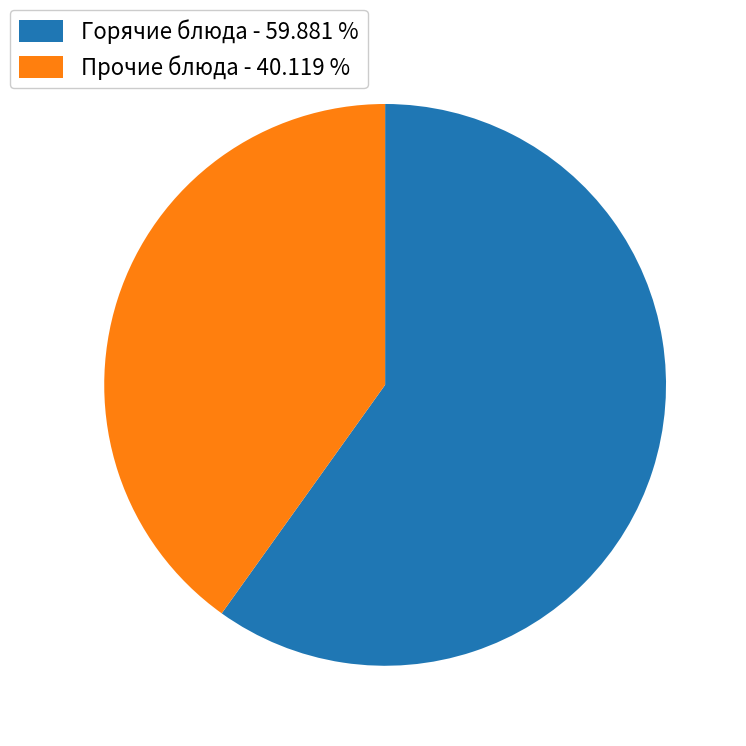

What is the largest slice in the pie chart?

Горячие блюда - 59.881 %